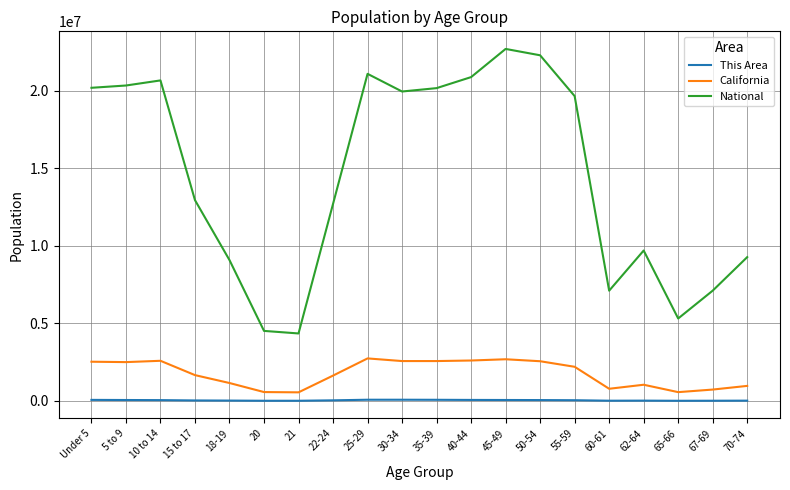

True or false: National and This Area intersect in this chart.

False